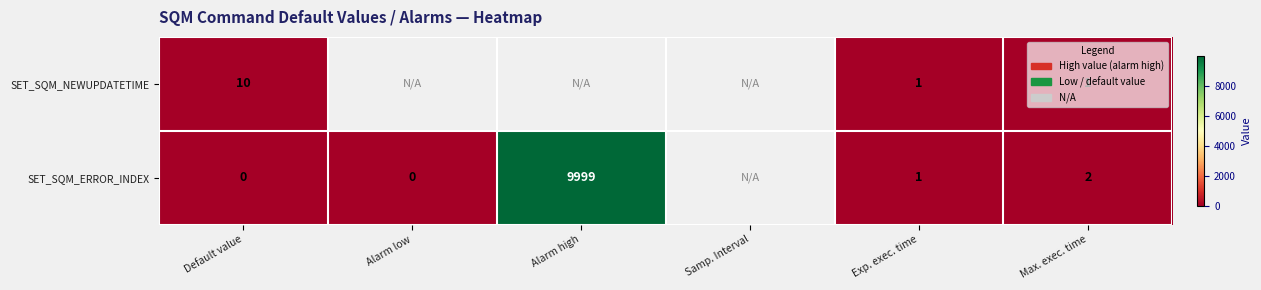

What is the total value across all series at Exp. exec. time?

2